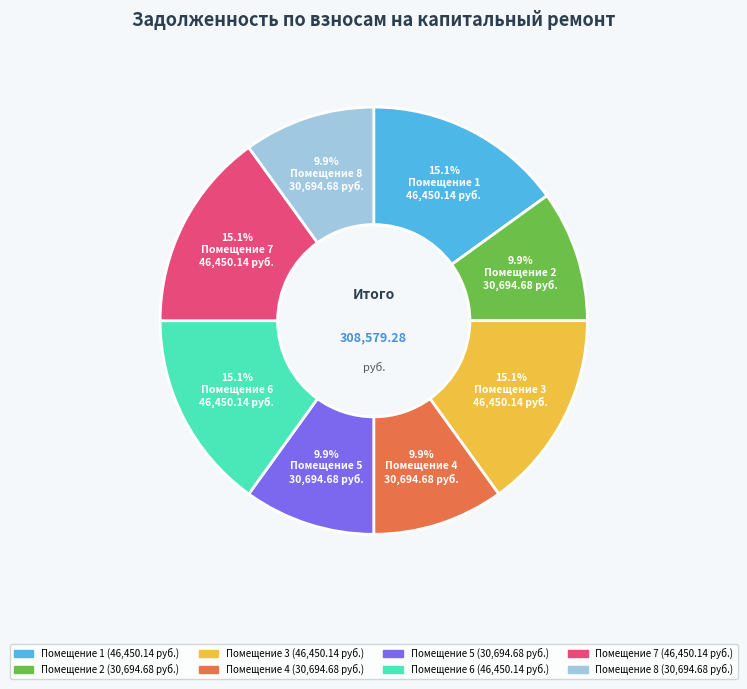

Is there a majority slice in this chart?

No